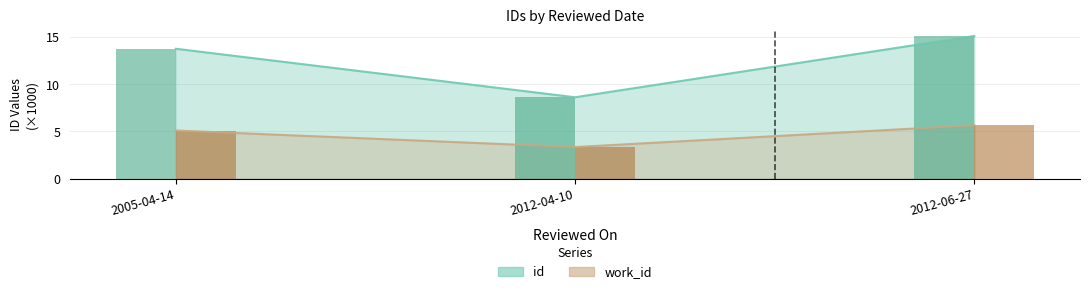

What is the sum of all work_id values?

14.1